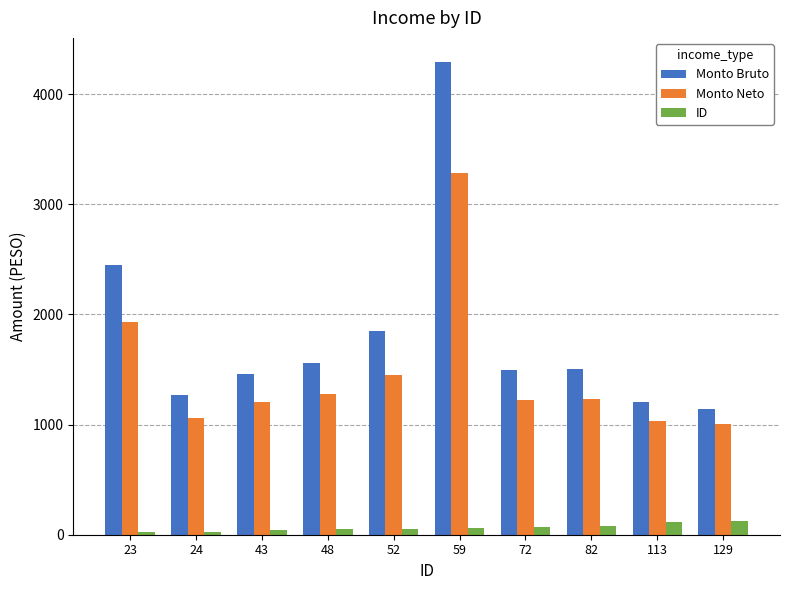

Which series changed the most between 23 and 43?

Monto Bruto